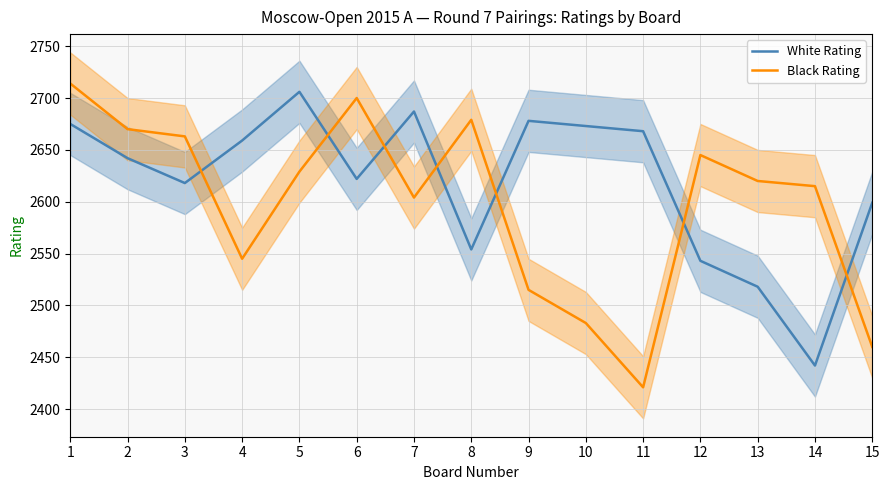

How many times do White Rating and Black Rating cross each other?

7